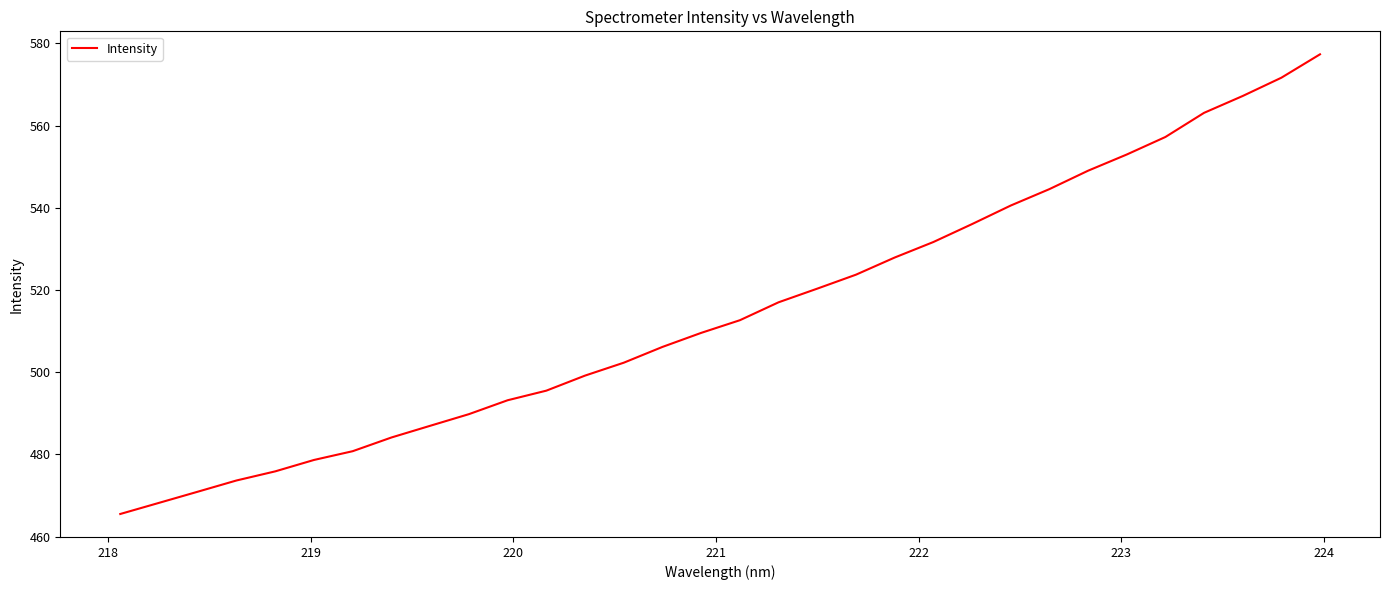

True or false: the data has more than 0 interior local peaks.

False